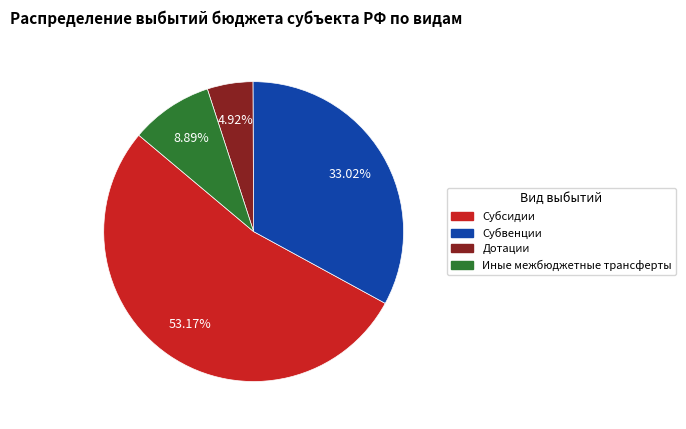

What is the largest slice in the pie chart?

Субсидии